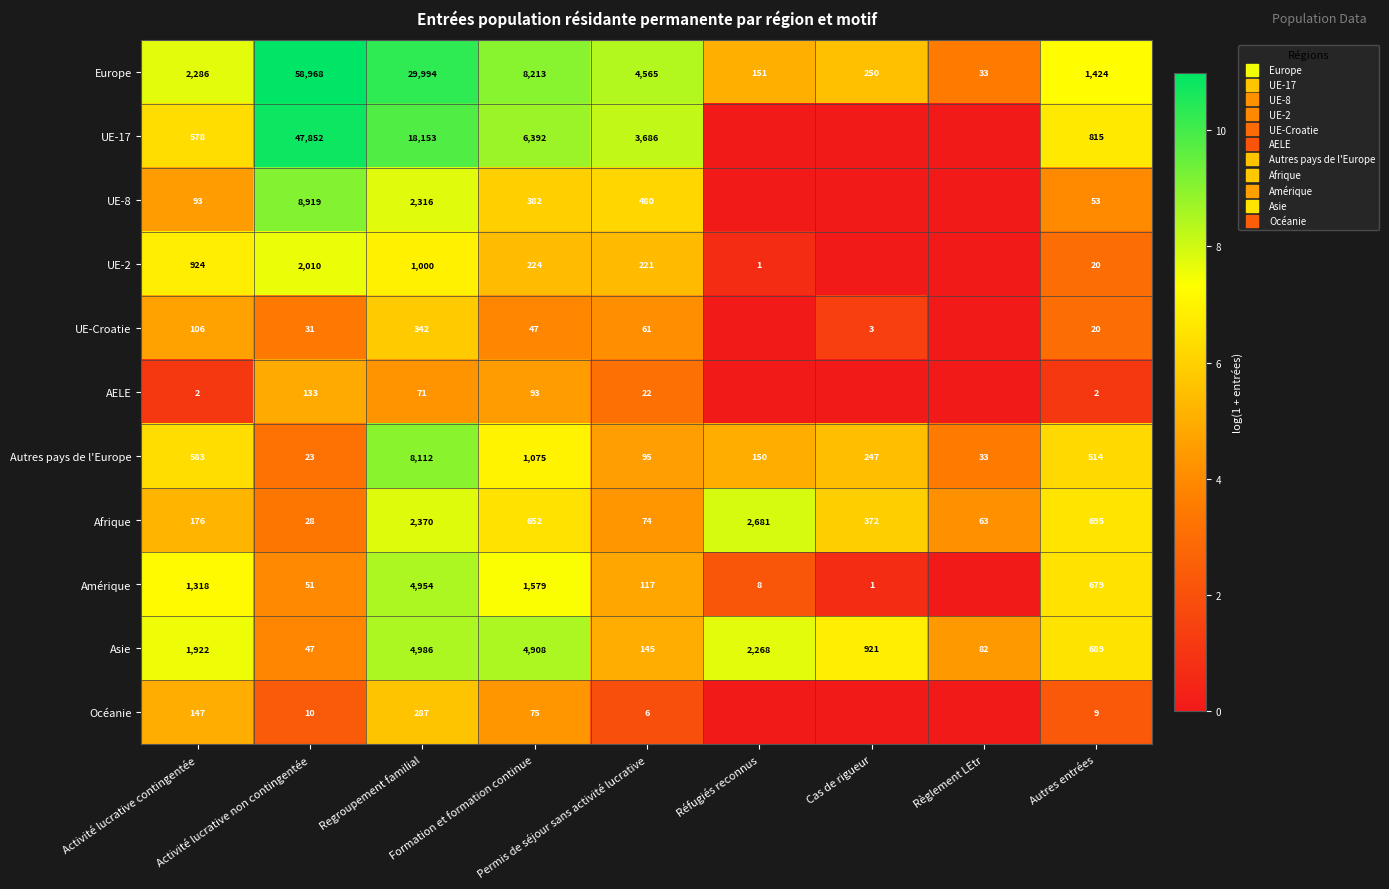

Where does the UE-Croatie series first go above 3?

Activité lucrative contingentée